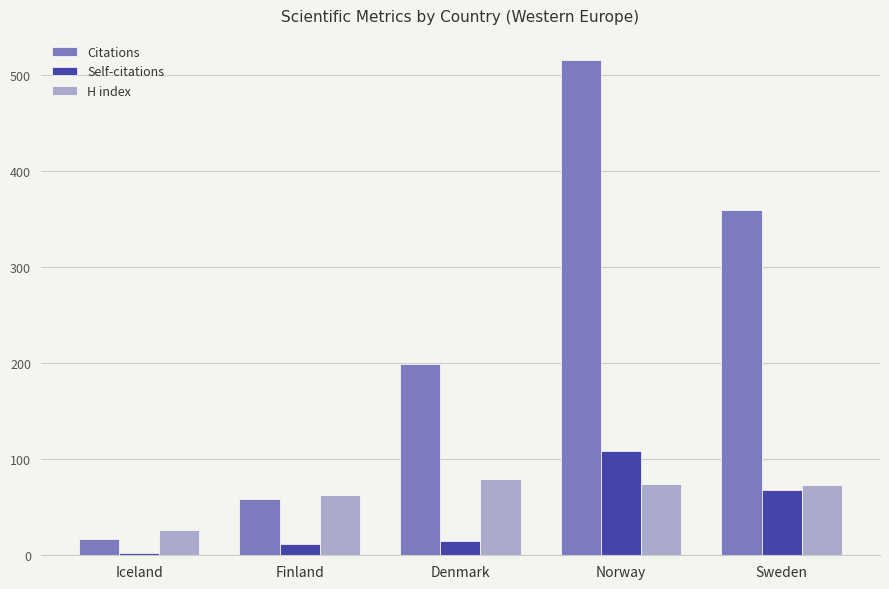

What are all the series names shown in the legend?

Citations, Self-citations, H index